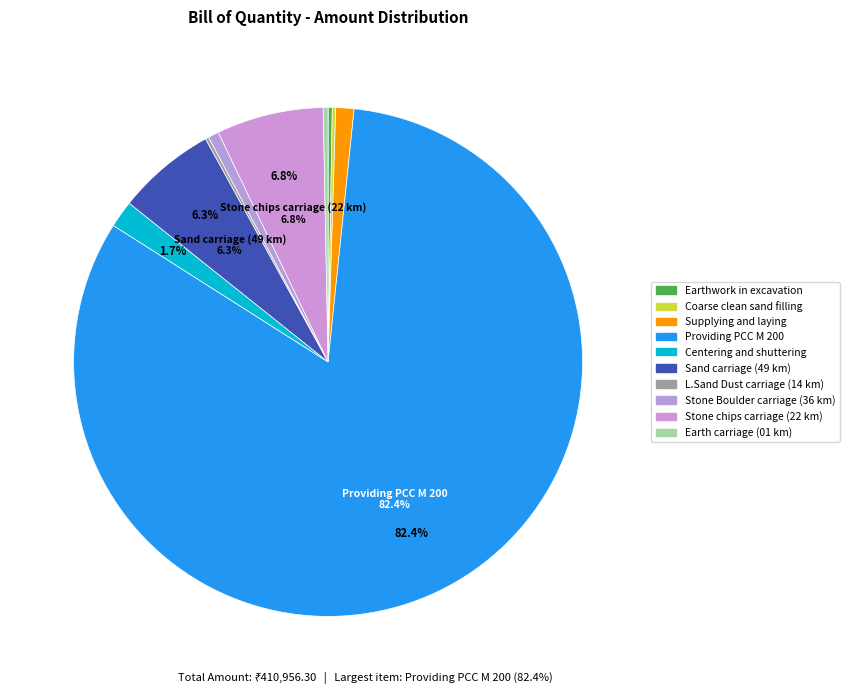

Is the sum of L.Sand Dust carriage (14 km) and Centering and shuttering greater than half?

No